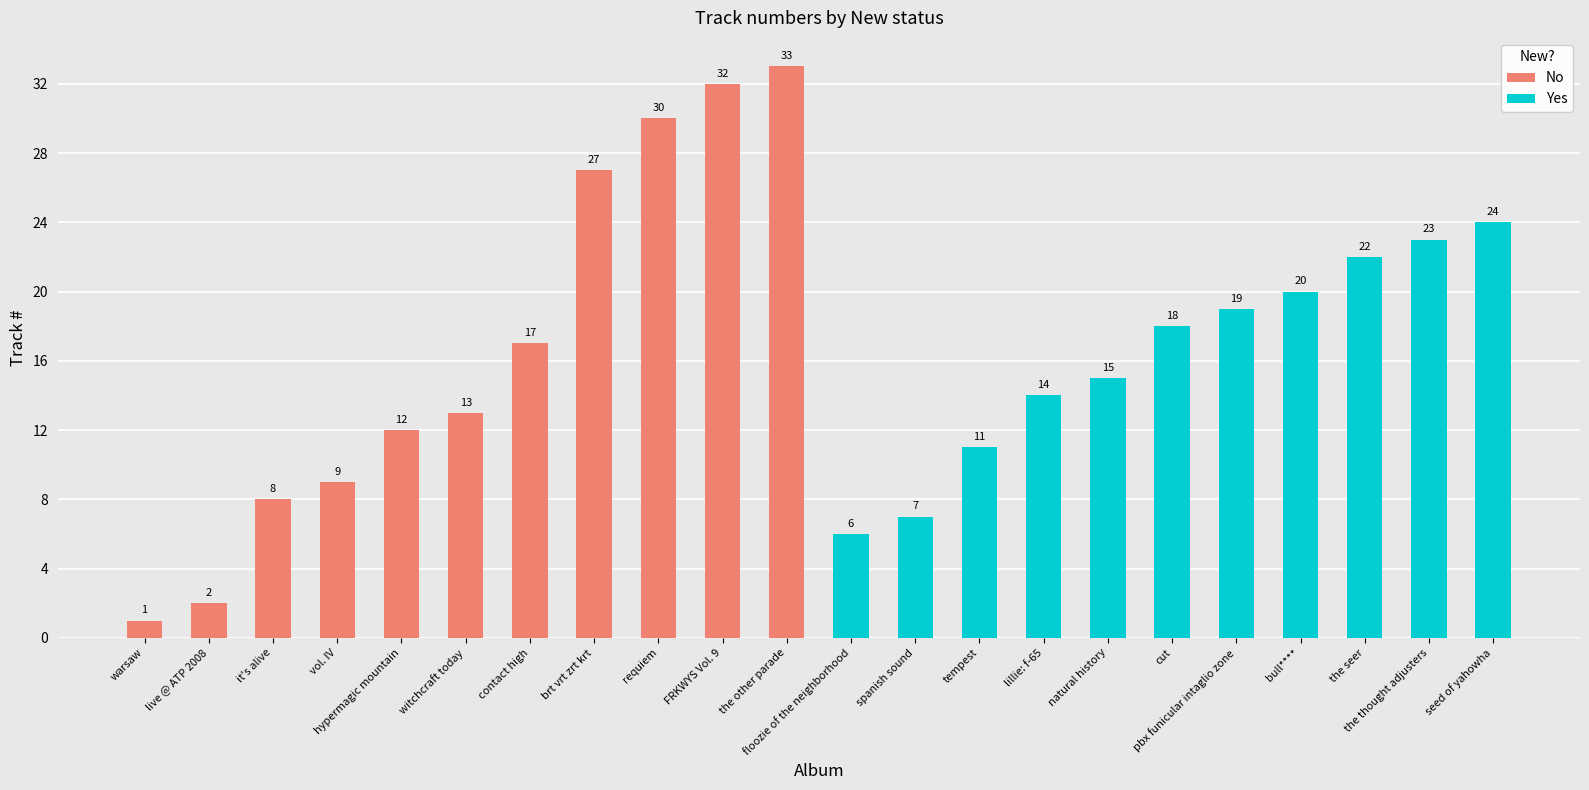

The No series shows 3 at vol. IV. True or false?

False